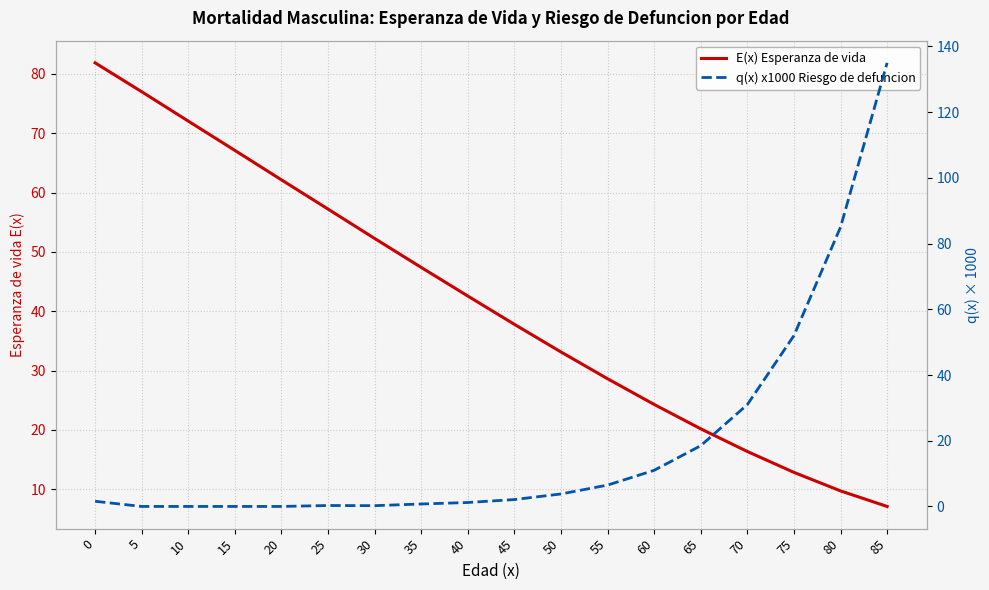

At how many categories does at least one series exceed 65?

6